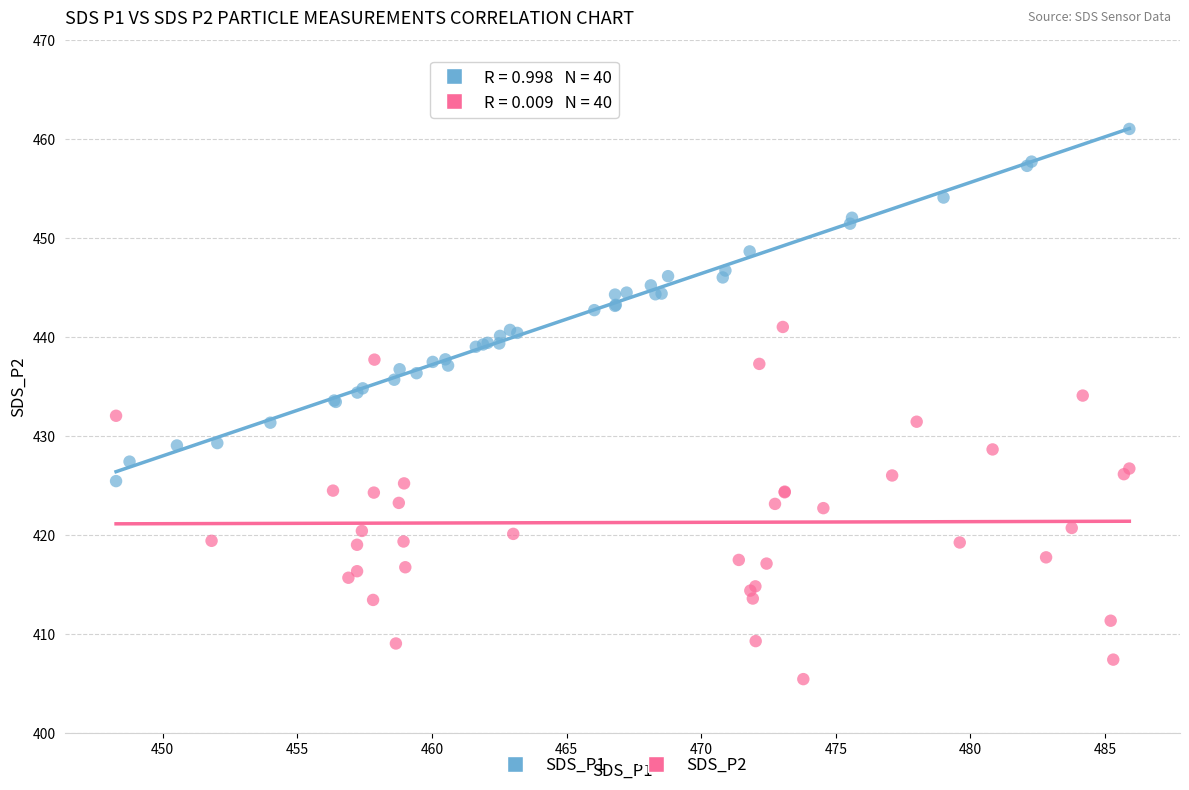

Which series contains the lowest Y value?

SDS_P2